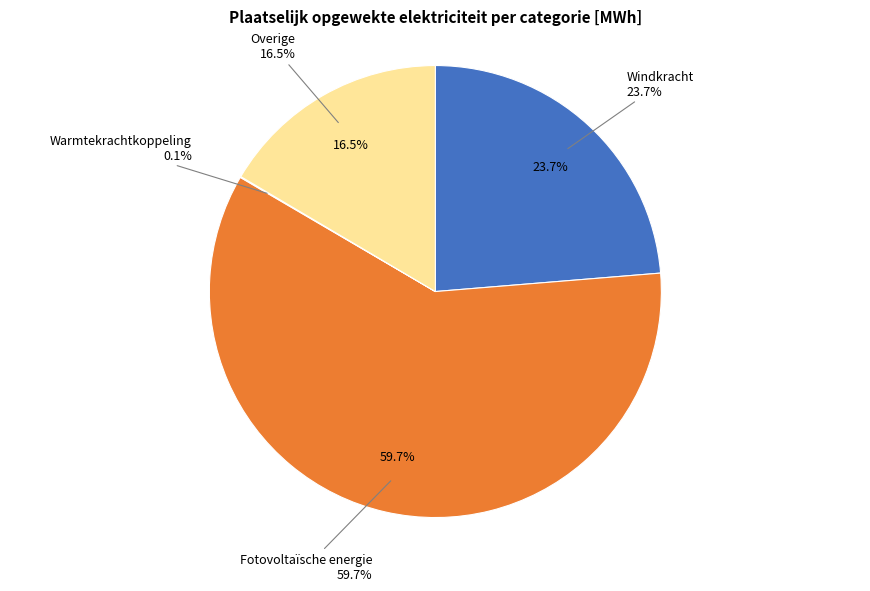

Do Warmtekrachtkoppeling and Windkracht together represent more than half of the pie?

No